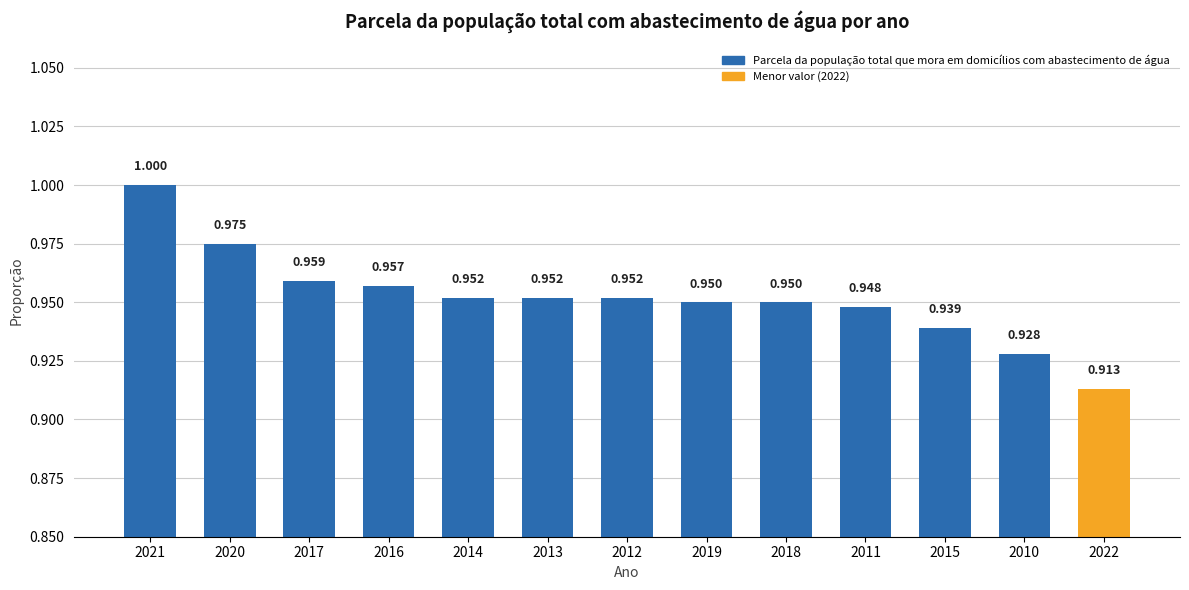

How many bars are there in total?

13